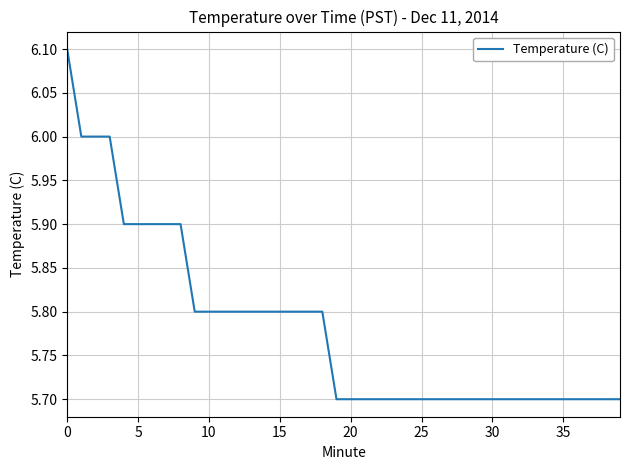

Count the number of data series in this chart.

1